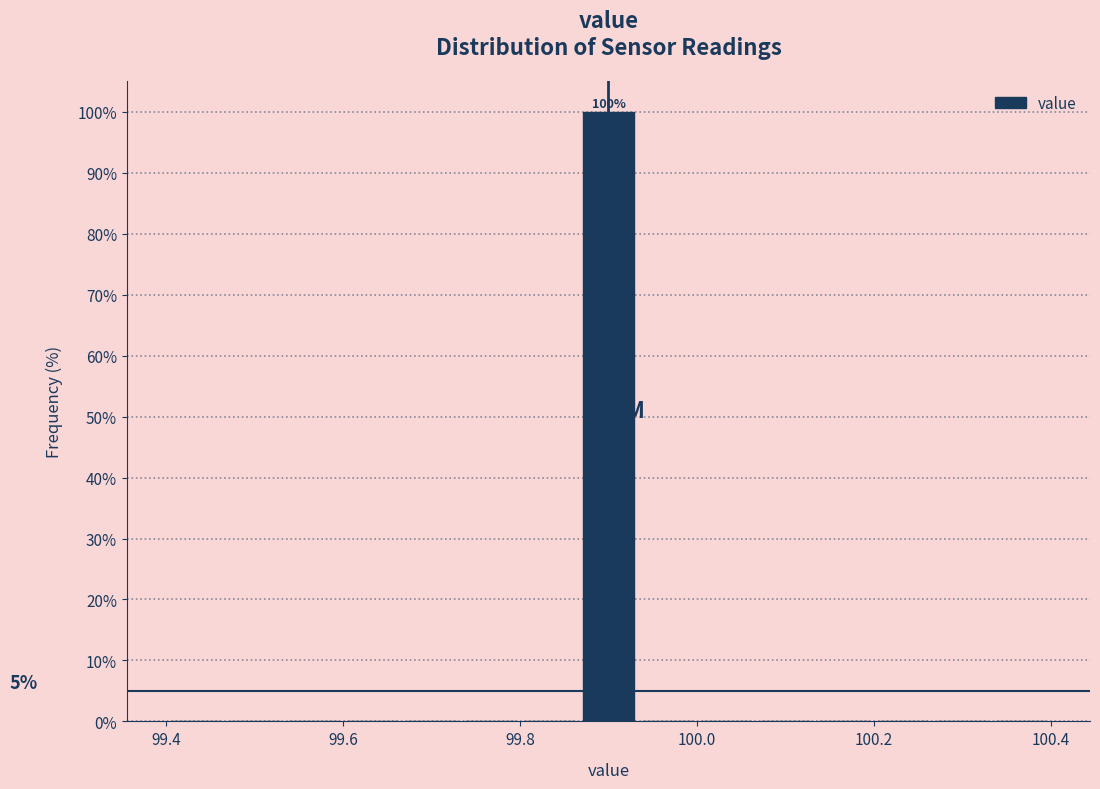

Read against the x-axis, roughly where is the centre of the tallest bar?

99.90